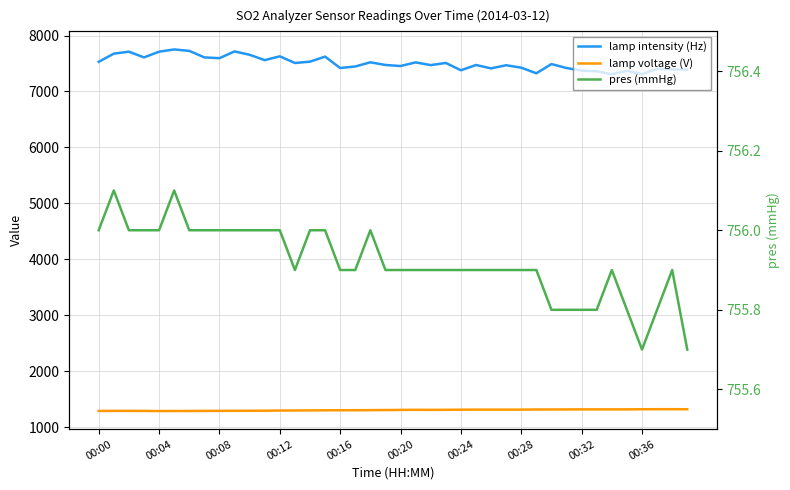

How many lines are shown in the chart?

3